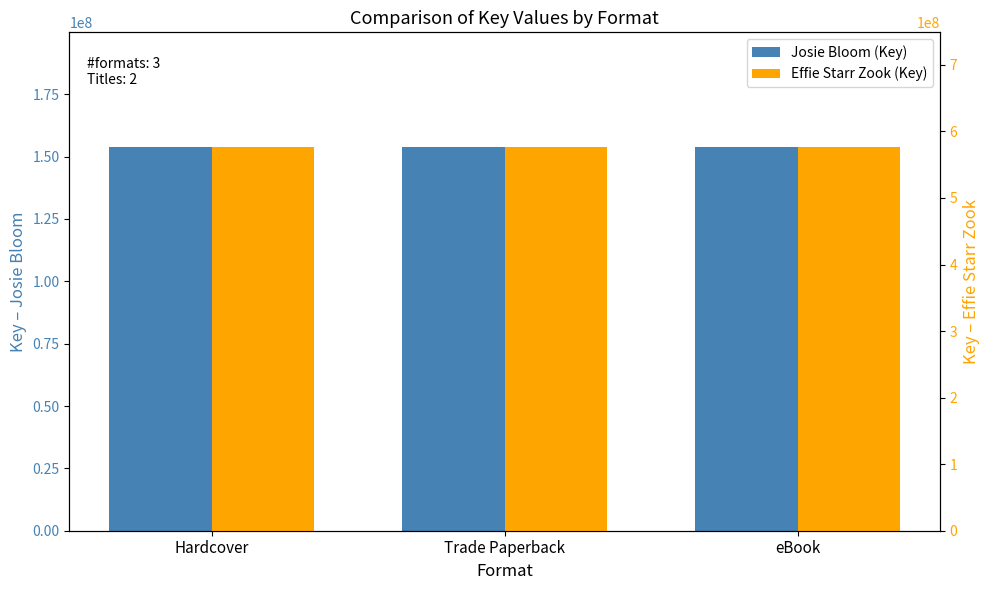

Which series has the largest range (max minus min)?

Josie Bloom (Key)